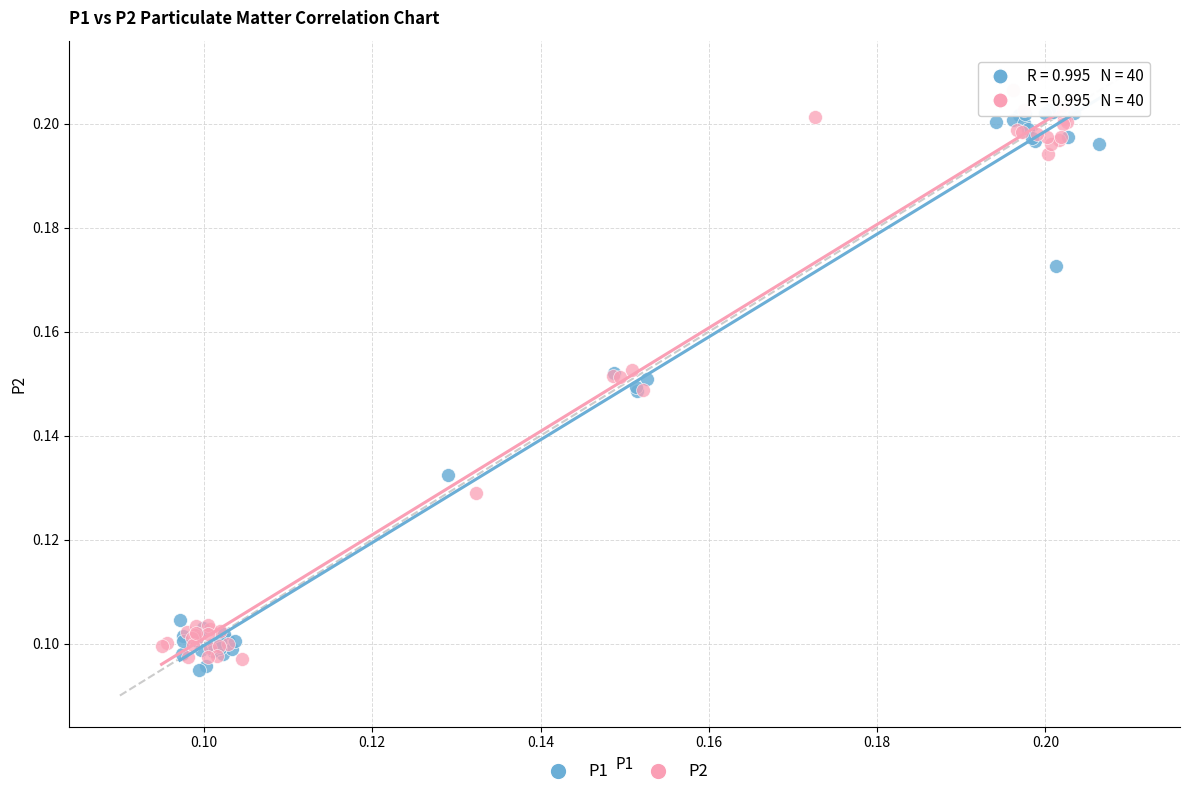

Which series has the largest Y range (max minus min)?

P2